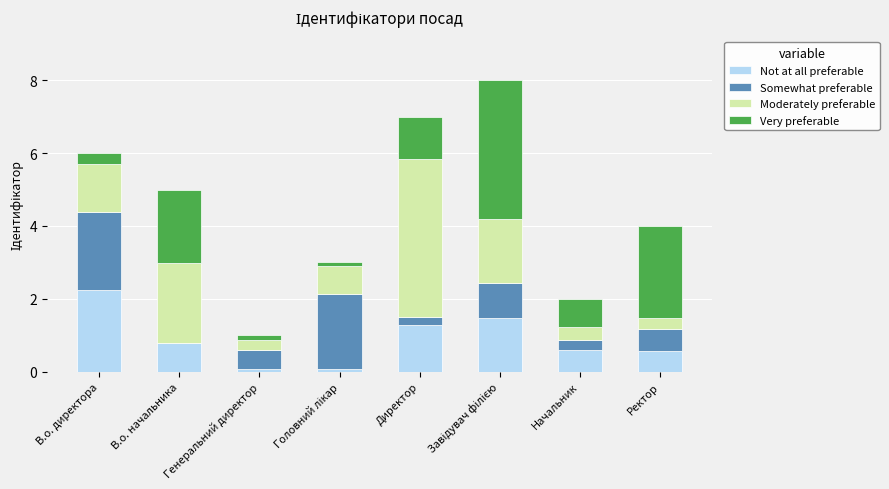

Is it true that Not at all preferable equals 0.6 at Начальник?

True